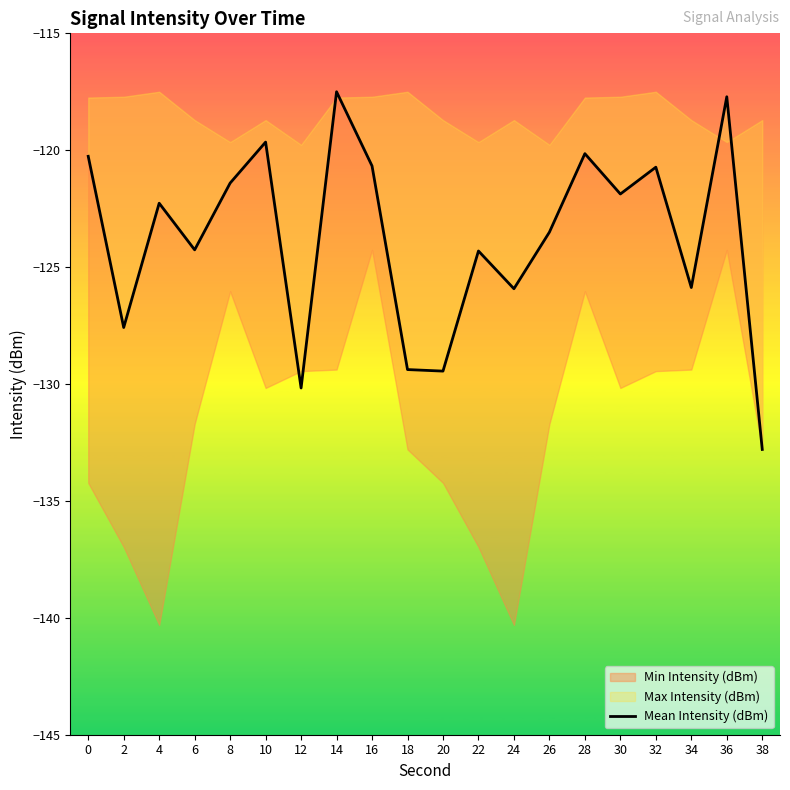

List the labels in order of value, largest first.

14, 36, 10, 28, 0, 16, 32, 8, 30, 4, 26, 6, 22, 34, 24, 2, 18, 20, 12, 38